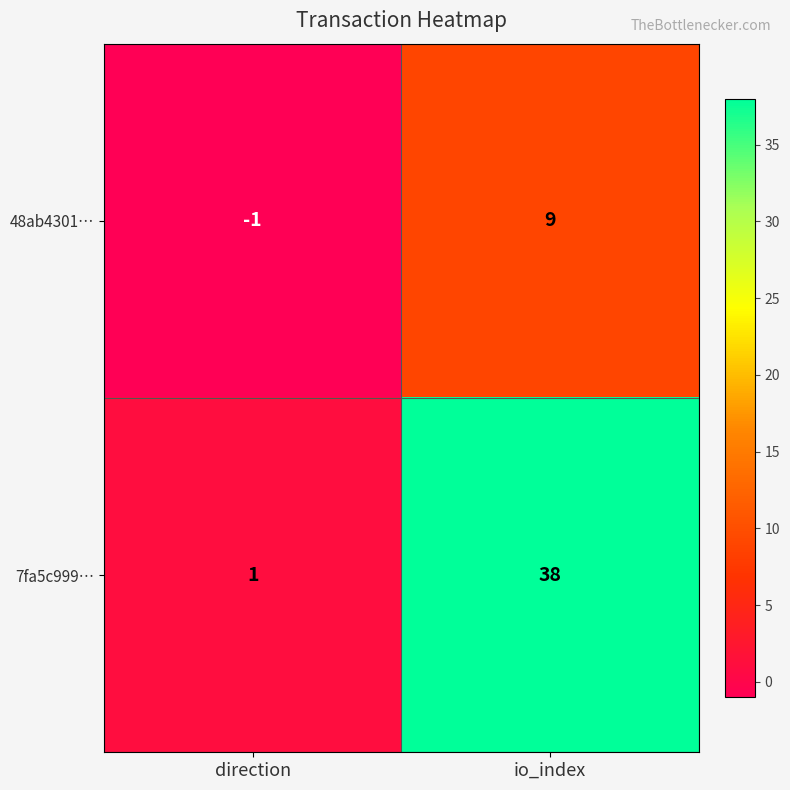

What is the smallest value displayed?

-1